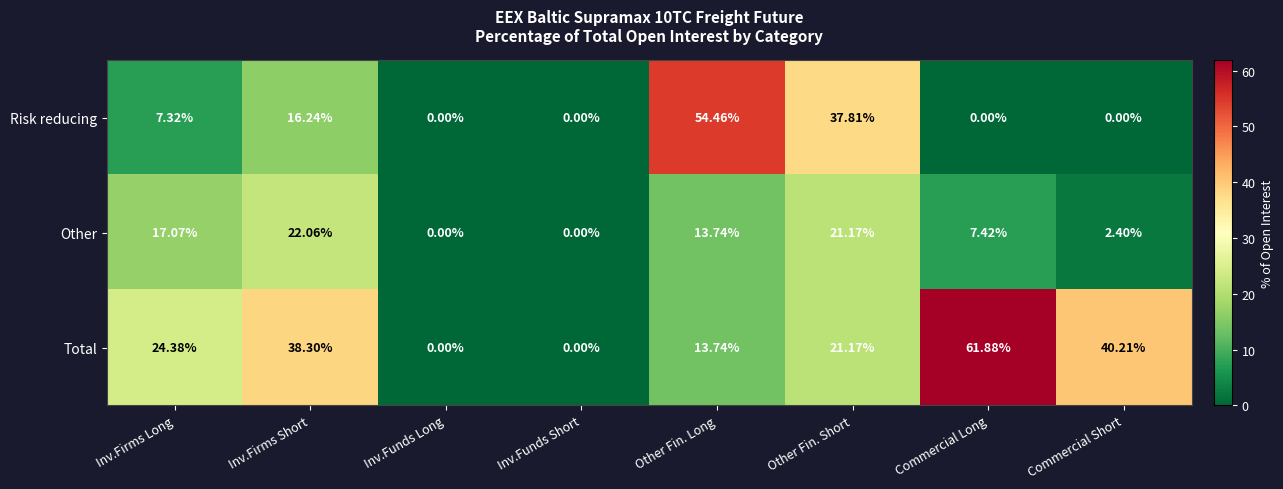

Which series has the largest range (max minus min)?

Total